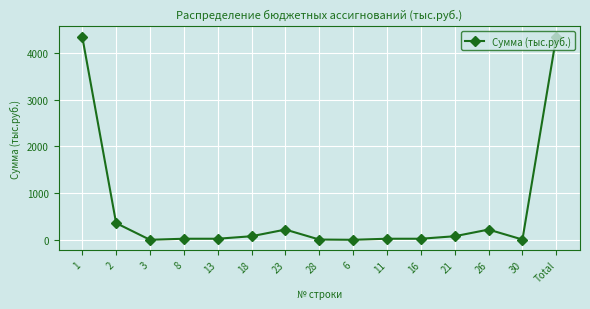

Where does the data first go above 25?

1